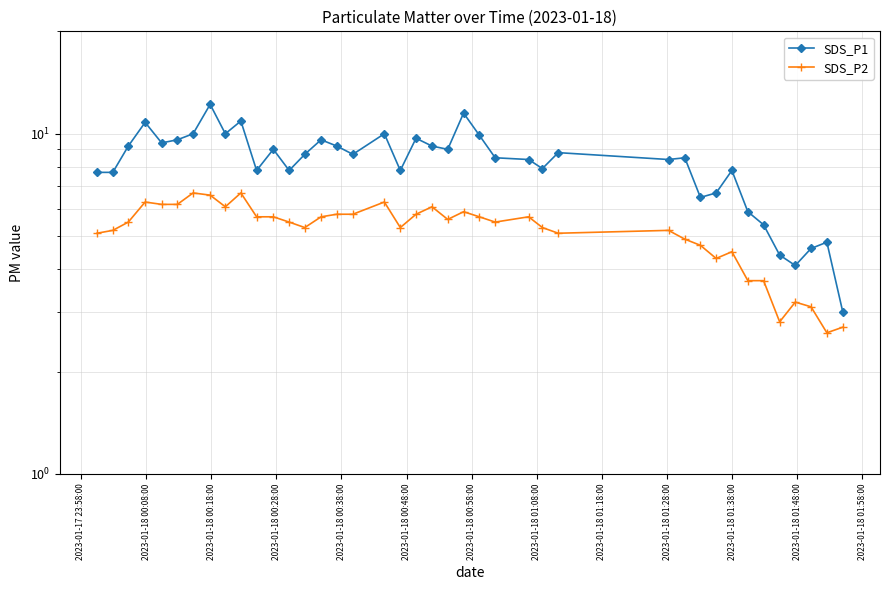

What is the smallest value displayed?

2.6